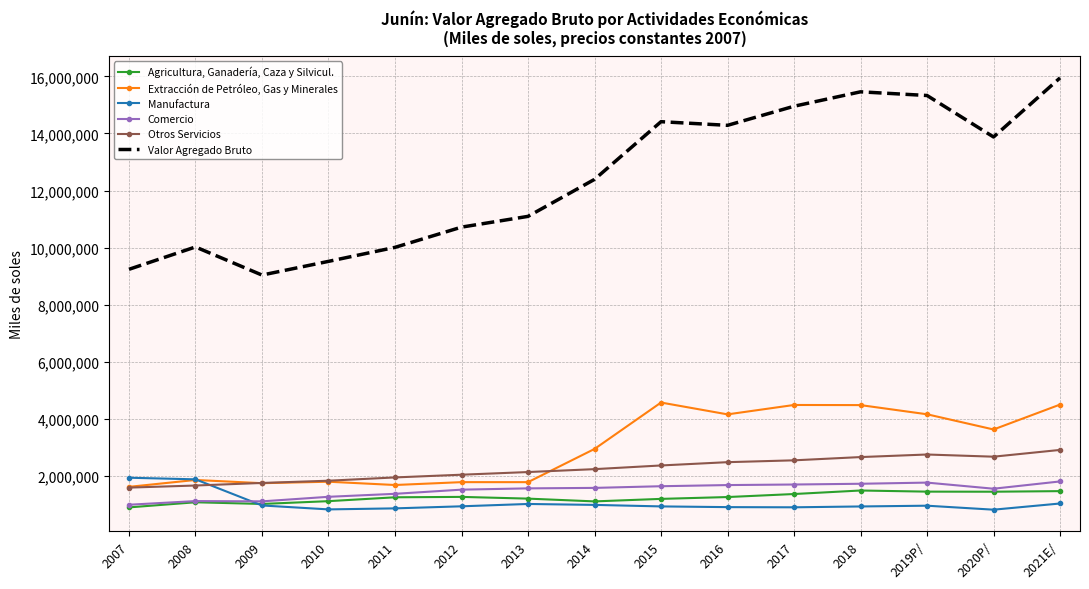

True or false: Manufactura and Valor Agregado Bruto intersect in this chart.

False